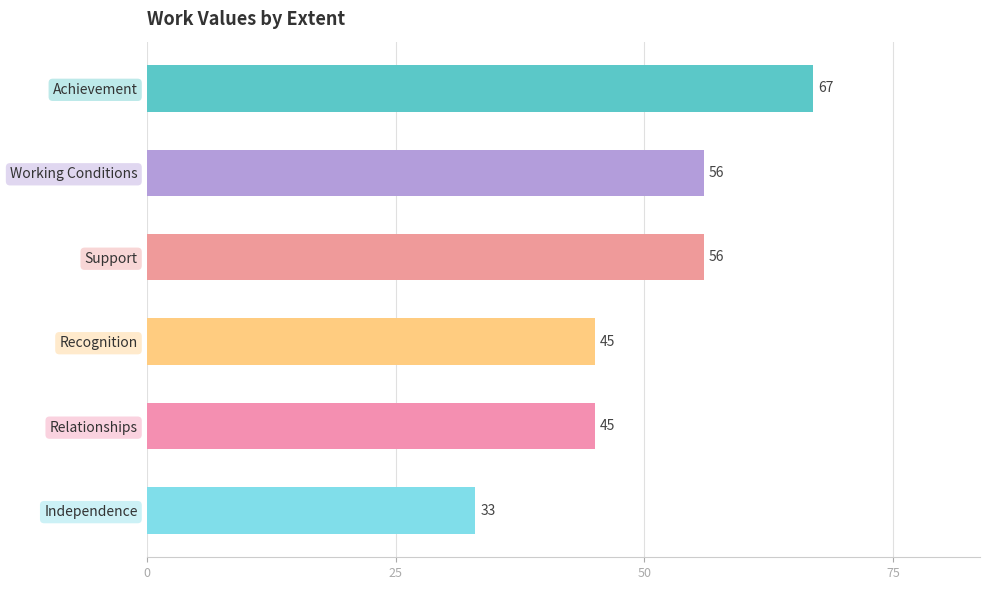

How many data points are less than 56?

3